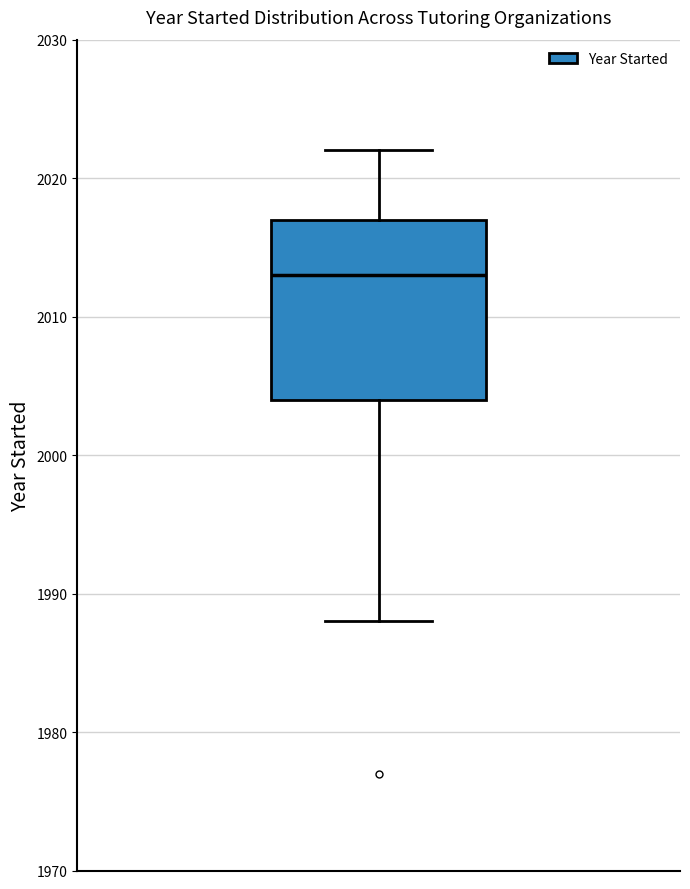

Read this box plot against the y-axis: the position of the median line, the range covered by the box, and the ends of both whiskers. The values are not printed on the chart, so give them approximately, as read against the axis.

median 2013, box 2004 to 2017, whiskers 1988 to 2022